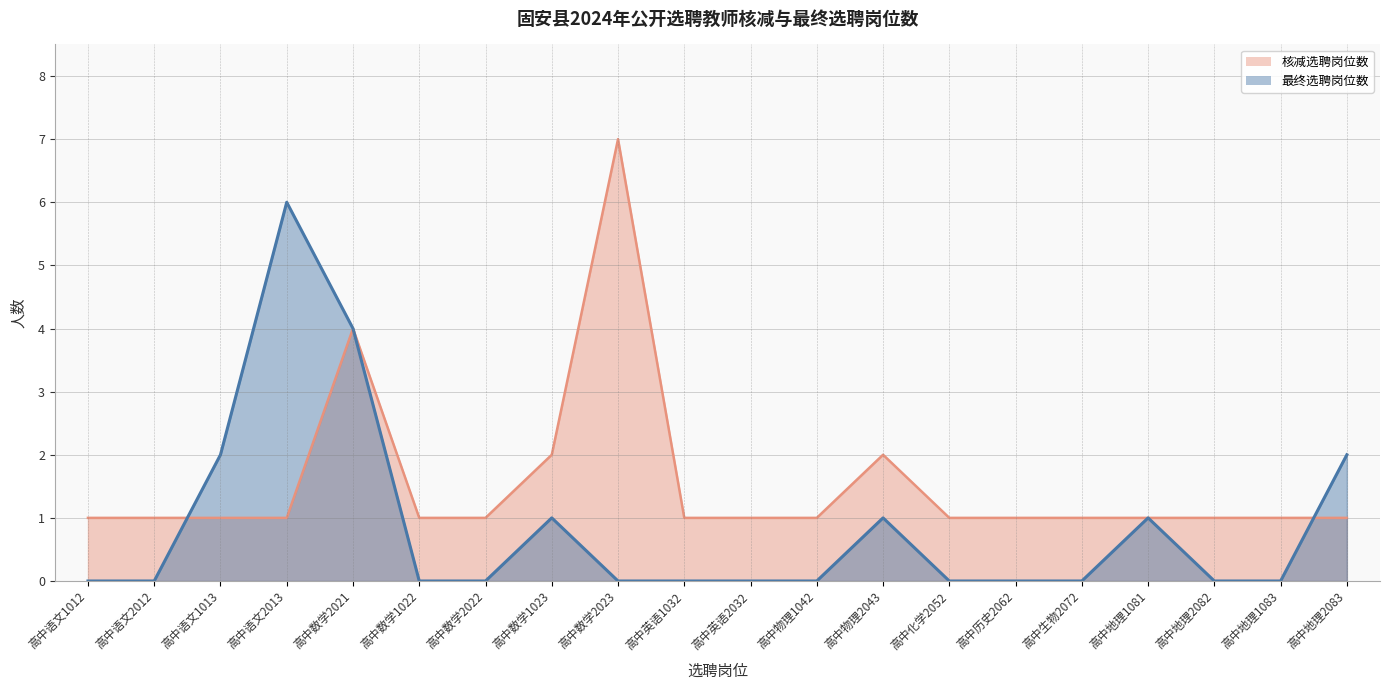

Reading right to left, what are all the values shown in this chart?

最终选聘岗位数: 2	0	0	1	0	0	0	1	0	0	0	0	1	0	0	4	6	2	0	0
核减选聘岗位数: 1	1	1	1	1	1	1	2	1	1	1	7	2	1	1	4	1	1	1	1